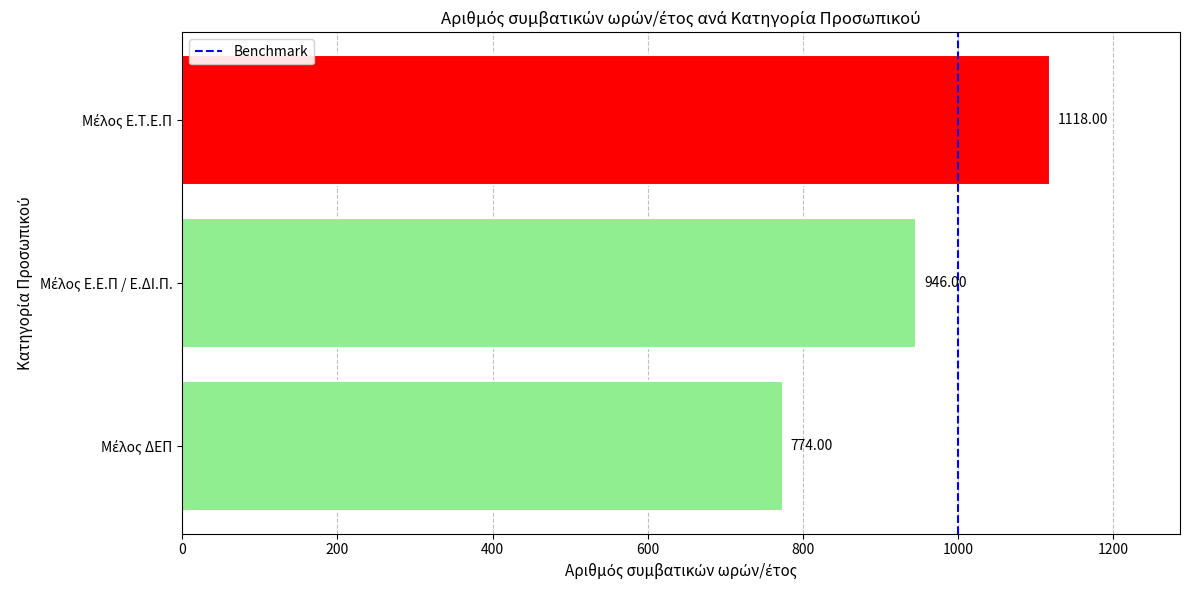

What is the difference between the maximum and minimum values?

344